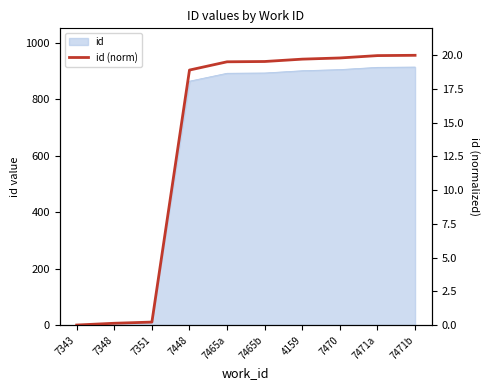

What position from the left is 7470?

8